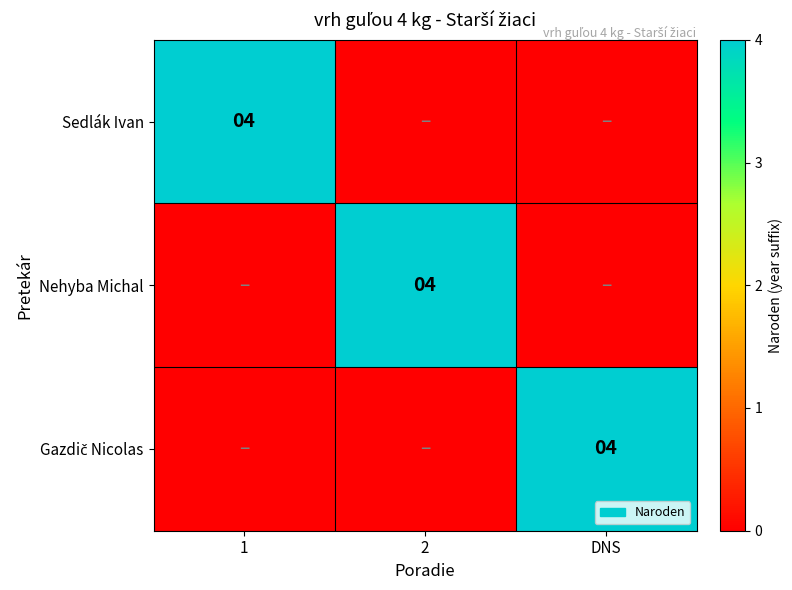

The Sedlák Ivan series shows 2 at 1. True or false?

False